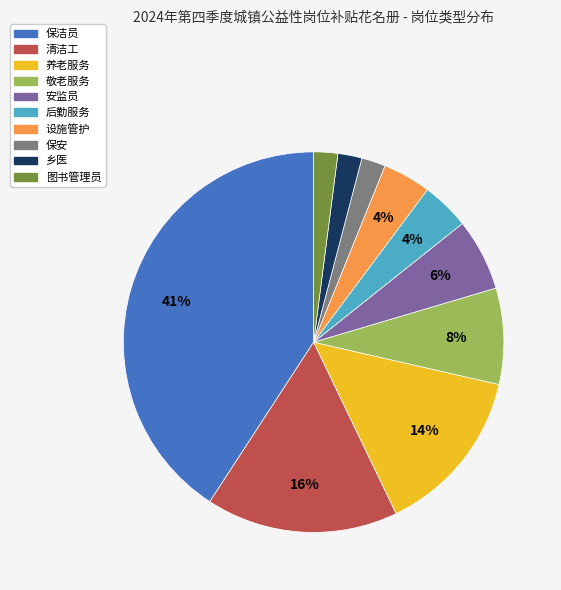

To the nearest percent, what is the difference between the largest and smallest slice percentages?

39%